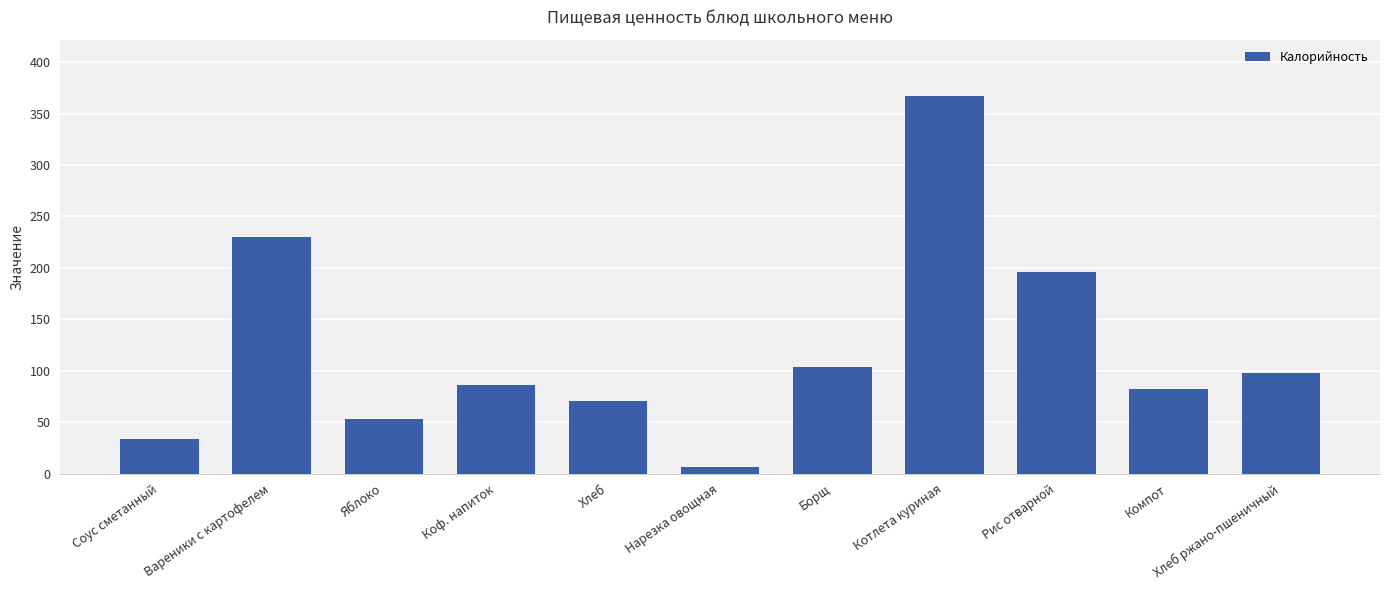

Rank the categories by value from highest to lowest.

Котлета куриная, Вареники с картофелем, Рис отварной, Борщ, Хлеб ржано-пшеничный, Коф. напиток, Компот, Хлеб, Яблоко, Соус сметанный, Нарезка овощная